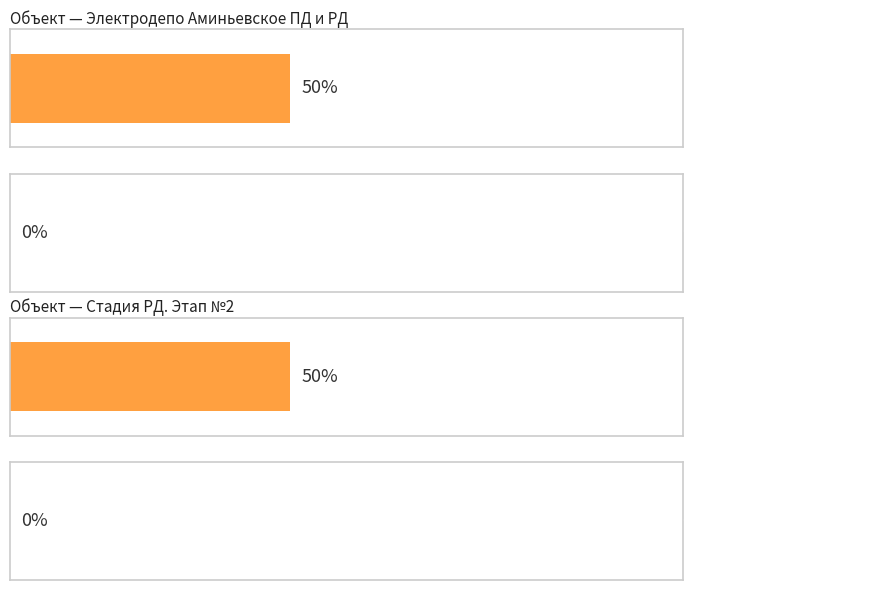

Reading left to right, extract all data points from this chart.

Plan: Электродепо Аминьевское ПД и РД=50	Стадия РД. Этап №2=50
Fact: Электродепо Аминьевское ПД и РД=0	Стадия РД. Этап №2=0
Deviation: Электродепо Аминьевское ПД и РД=-50	Стадия РД. Этап №2=-50